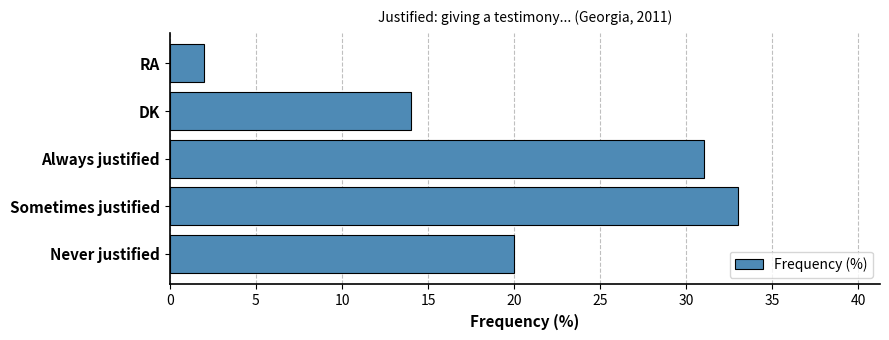

Reading bottom to top, list all the values displayed in this chart.

20	33	31	14	2